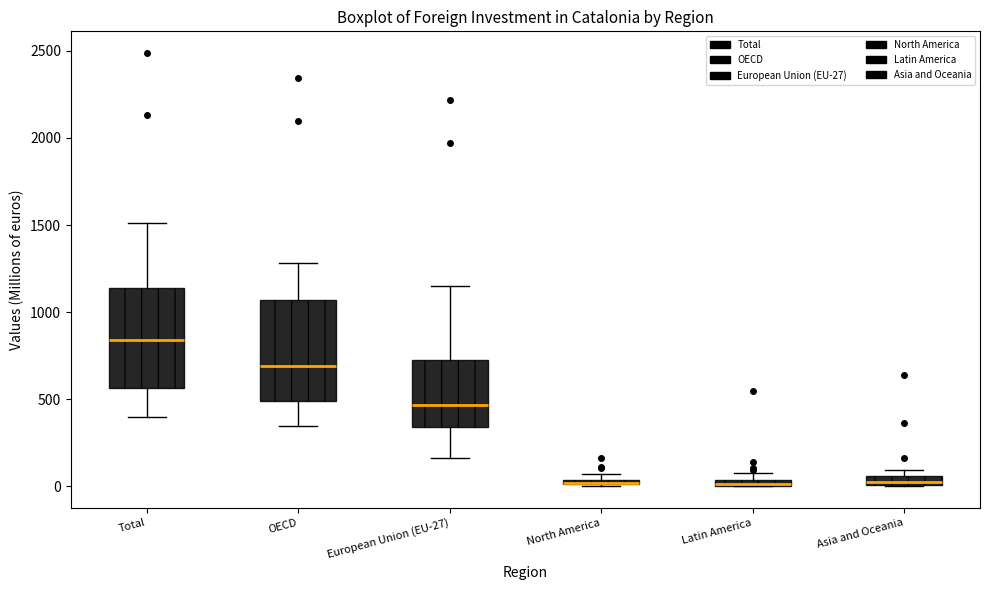

Where is the lower edge of the box for North America on the y-axis? The values are not printed on the chart, so give them approximately, as read against the axis.

0